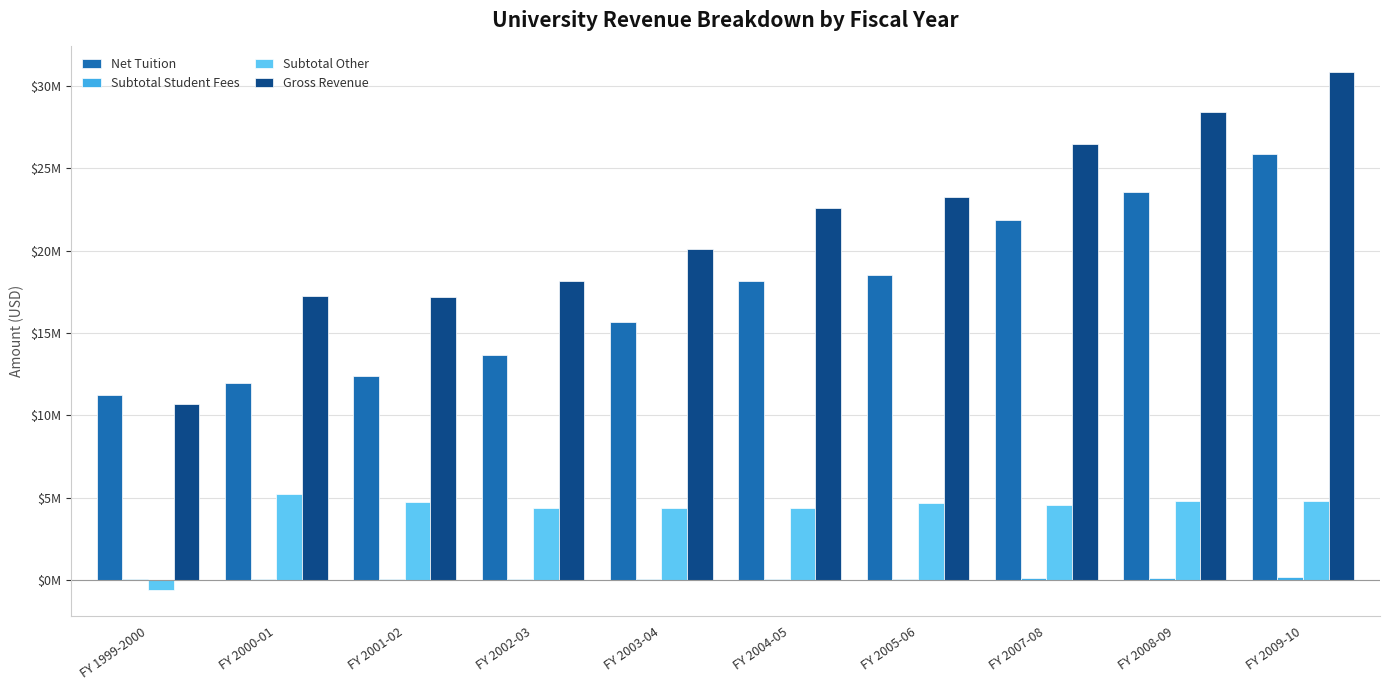

Between FY 2003-04 and FY 2004-05, which is larger?

FY 2004-05